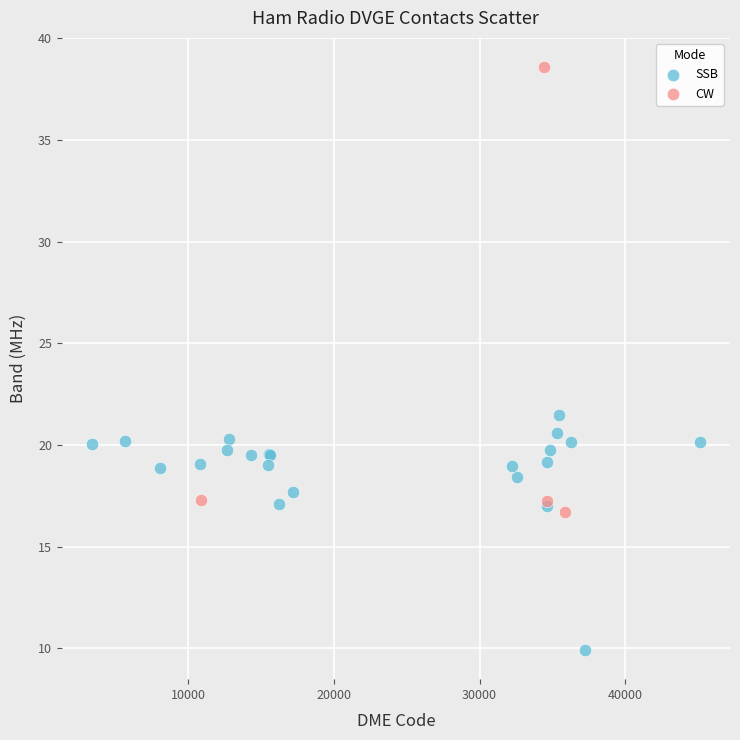

Which series contains the highest Y value?

CW